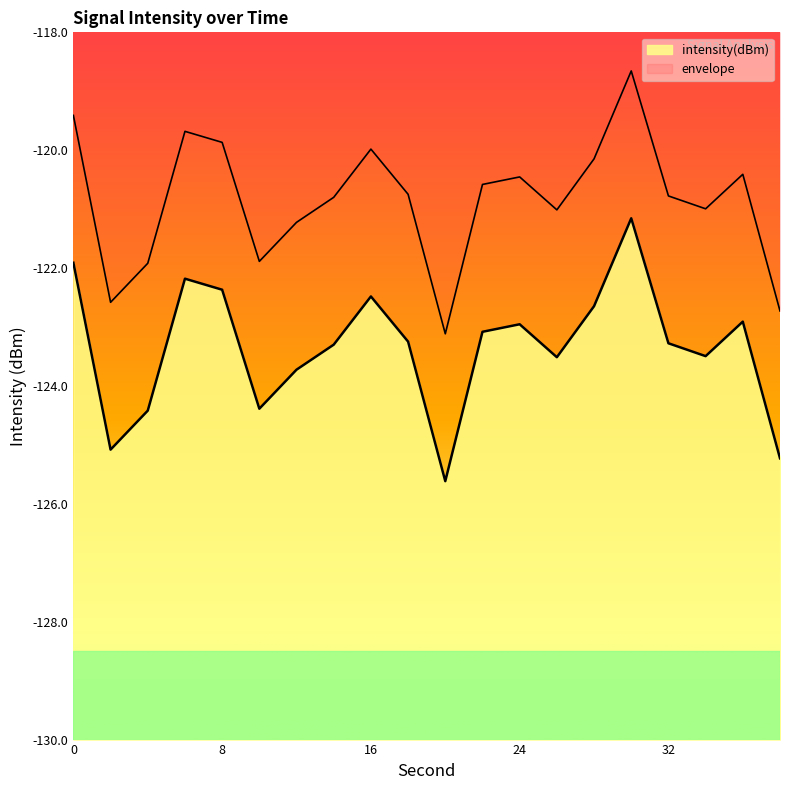

At which label is the value closest to -123?

24